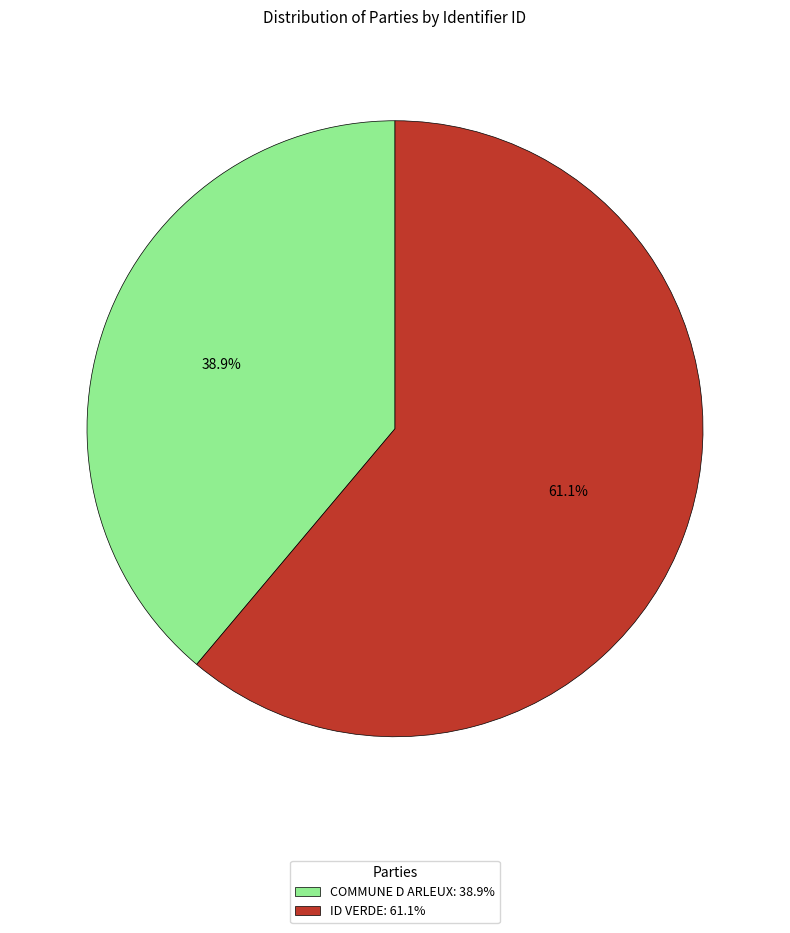

What is the ratio of the value at COMMUNE D ARLEUX: 38.9% to the value at ID VERDE: 61.1%?

0.6